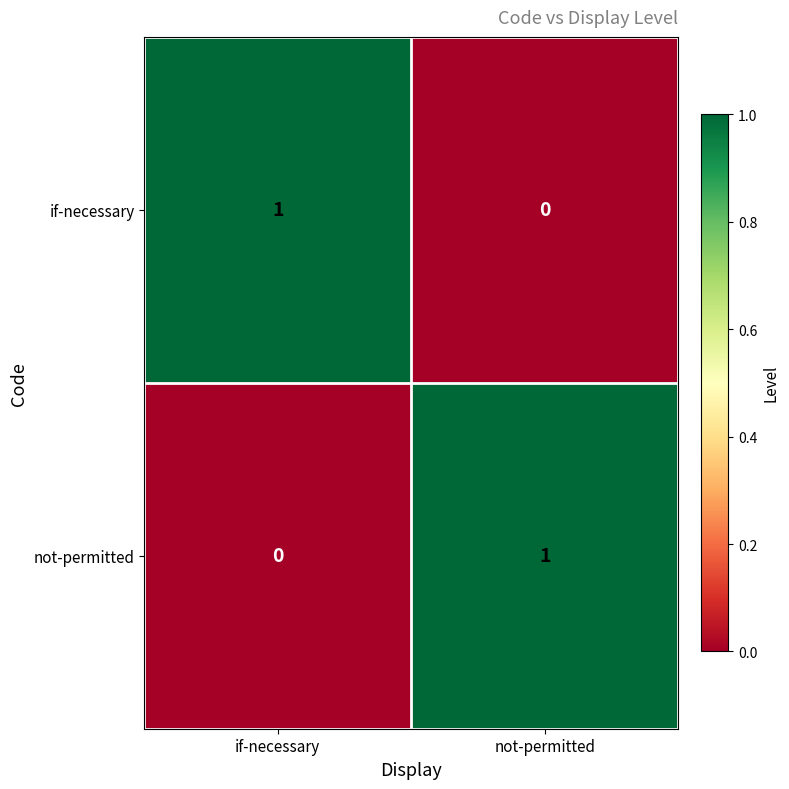

True or false: if-necessary has a value of 1 at if-necessary.

True